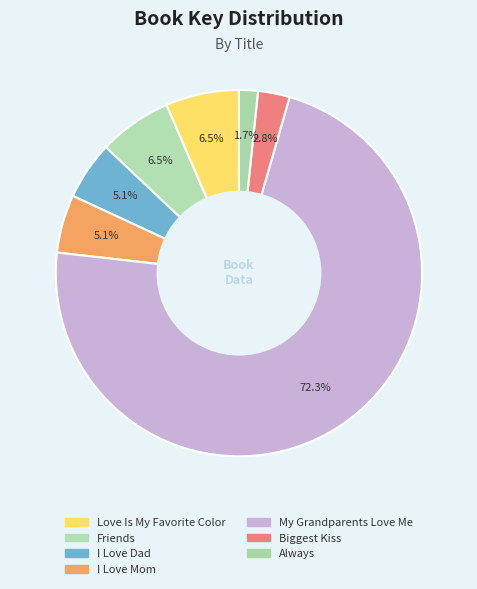

Which category accounts for the majority?

My Grandparents Love Me